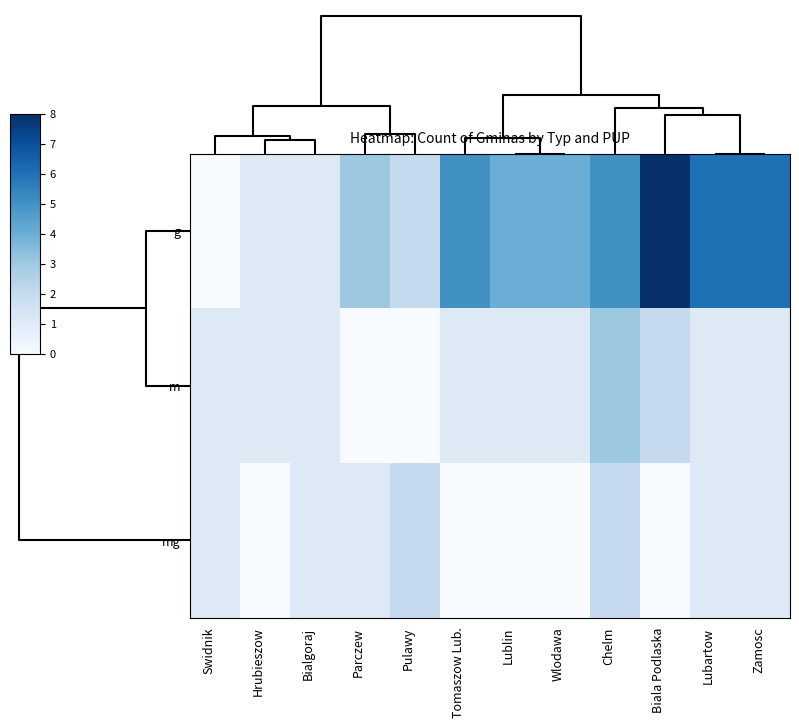

Reading left to right, what are all the values shown in this chart?

g: Swidnik=0	Hrubieszow=1	Bialgoraj=1	Parczew=3	Pulawy=2	Tomaszow Lub.=5	Lublin=4	Wlodawa=4	Chelm=5	Biala Podlaska=8	Lubartow=6	Zamosc=6
m: Swidnik=1	Hrubieszow=1	Bialgoraj=1	Parczew=0	Pulawy=0	Tomaszow Lub.=1	Lublin=1	Wlodawa=1	Chelm=3	Biala Podlaska=2	Lubartow=1	Zamosc=1
mg: Swidnik=1	Hrubieszow=0	Bialgoraj=1	Parczew=1	Pulawy=2	Tomaszow Lub.=0	Lublin=0	Wlodawa=0	Chelm=2	Biala Podlaska=0	Lubartow=1	Zamosc=1